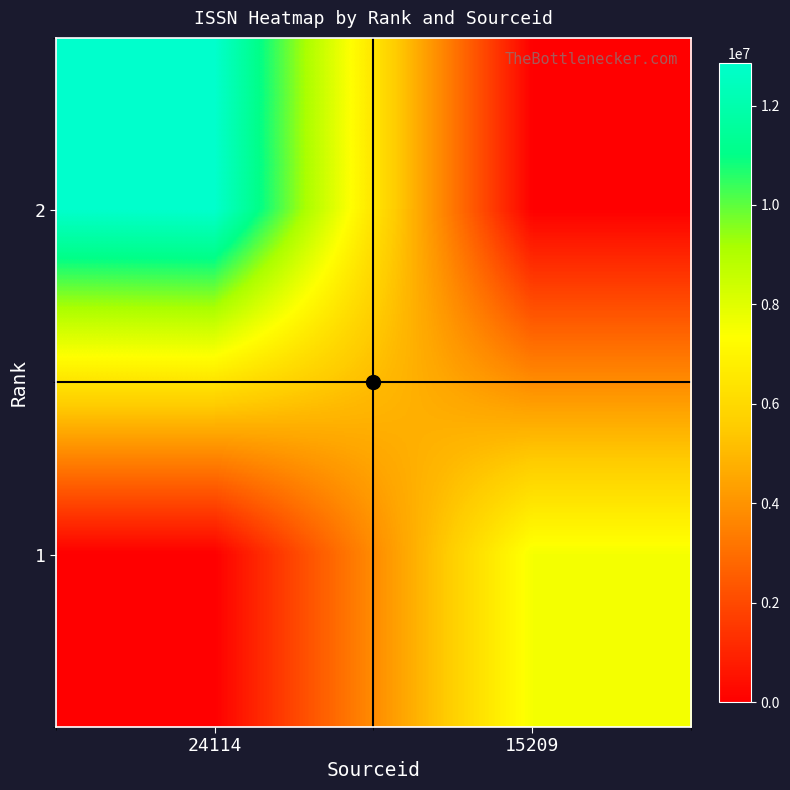

Reading right to left, extract all data points from this chart.

2: 15209=0	24114=12860921
1: 15209=7540590	24114=0